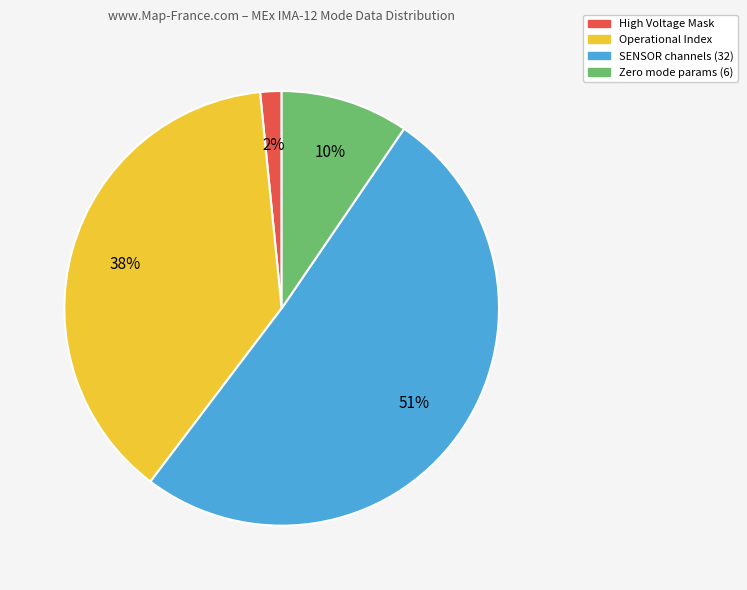

What is the majority slice?

SENSOR channels (32)